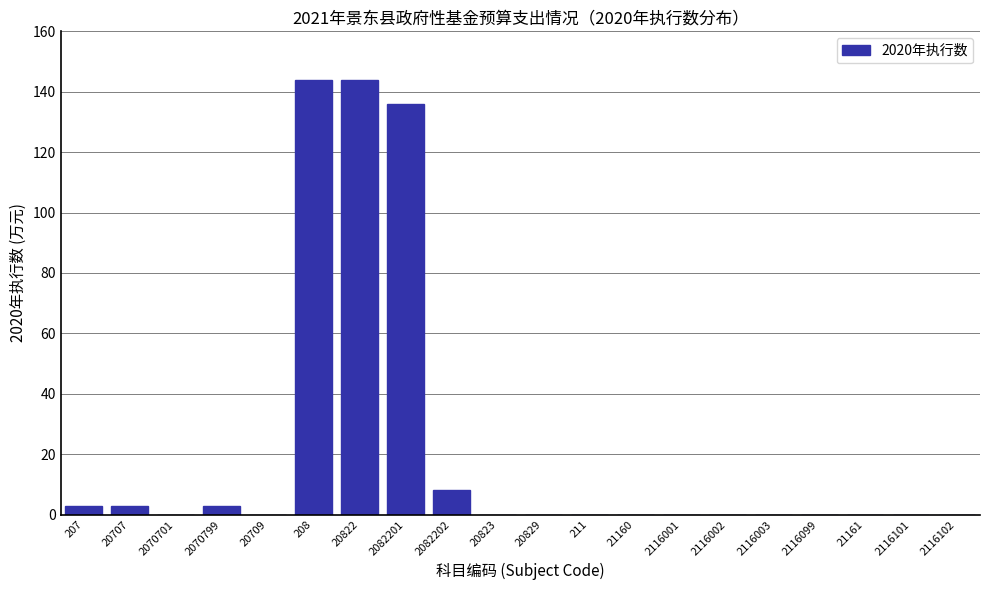

Reading right to left, extract all data points from this chart.

2116102=0	2116101=0	21161=0	2116099=0	2116003=0	2116002=0	2116001=0	21160=0	211=0	20829=0	20823=0	2082202=8	2082201=136	20822=144	208=144	20709=0	2070799=3	2070701=0	20707=3	207=3